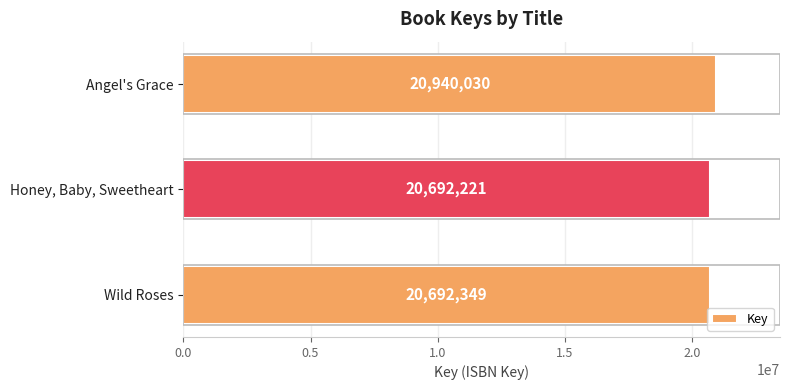

At which label is the value closest to 20816125?

Wild Roses